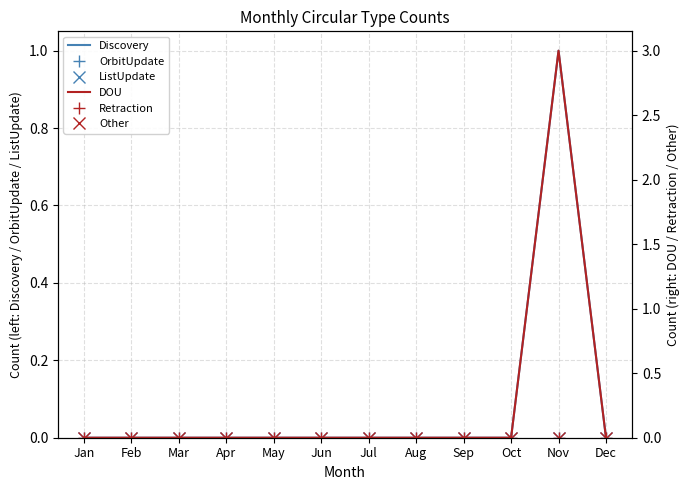

What is the sum of all DOU values?

3